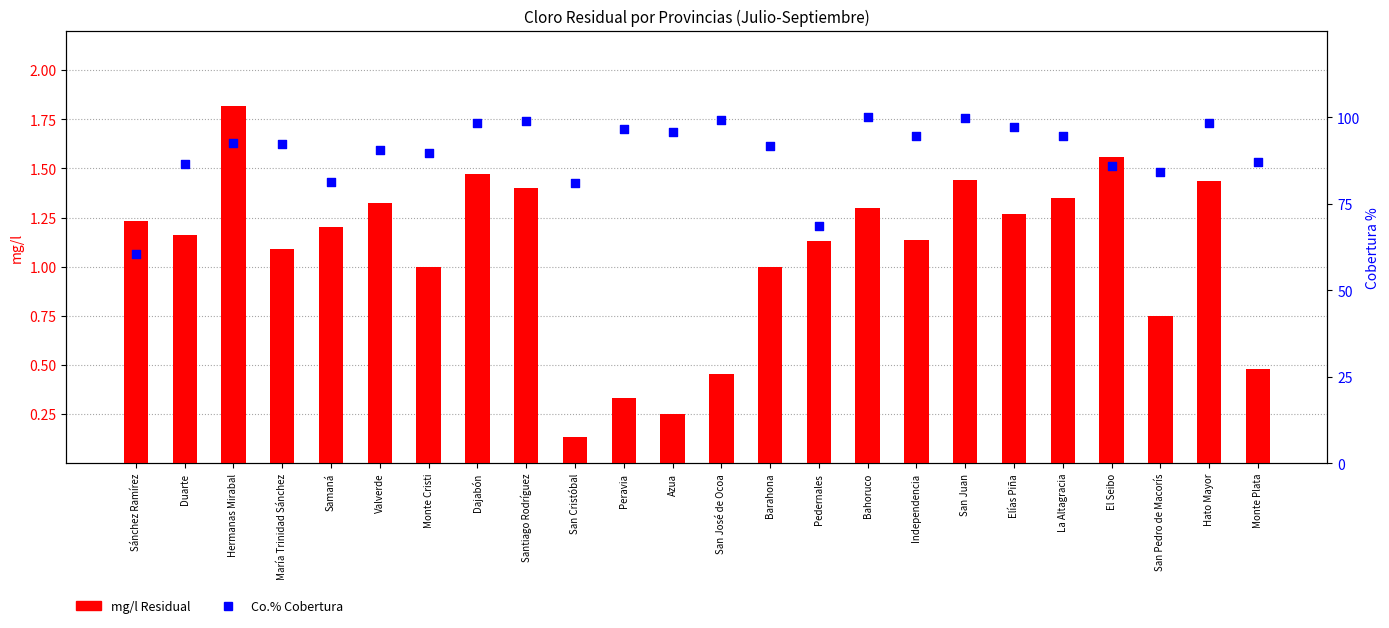

What are all the series names shown in the legend?

mg/l Residual, Co.% Cobertura